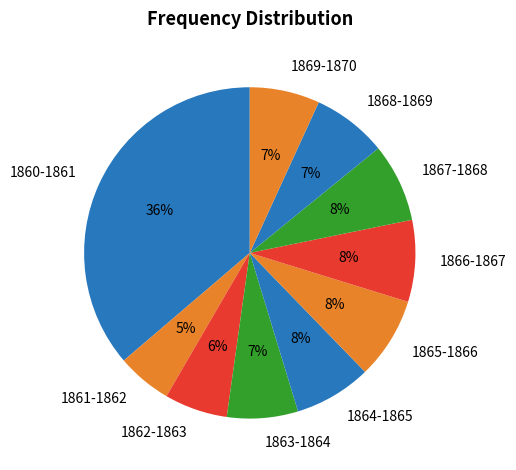

How many segments does this pie chart have?

10